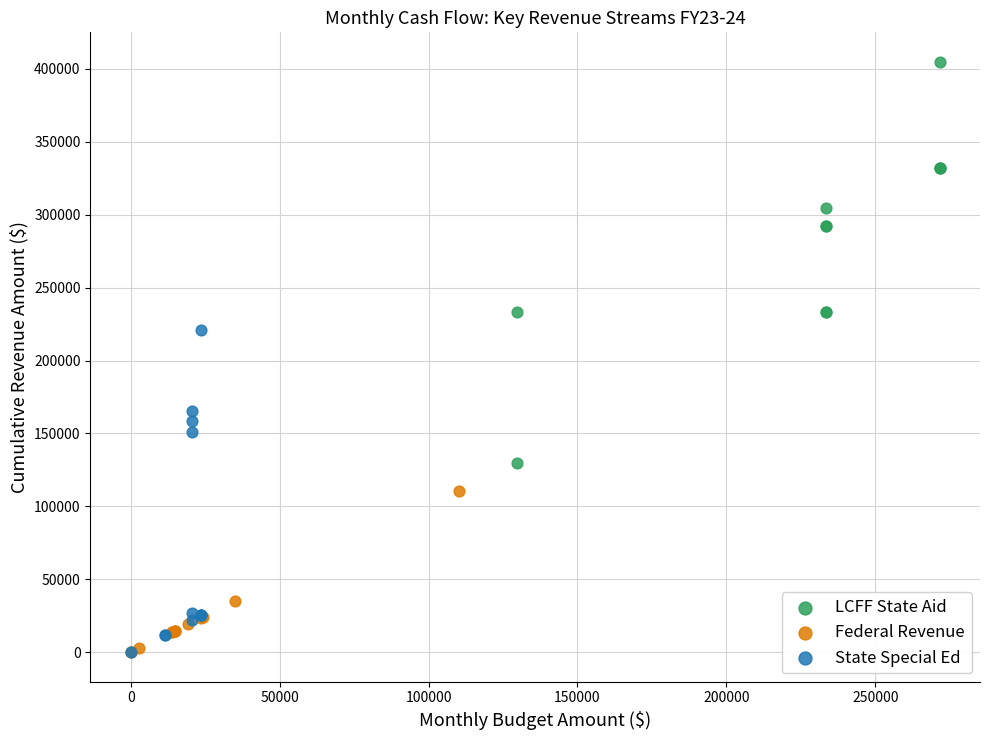

What are all the series names shown in the legend?

LCFF State Aid, Federal Revenue, State Special Ed